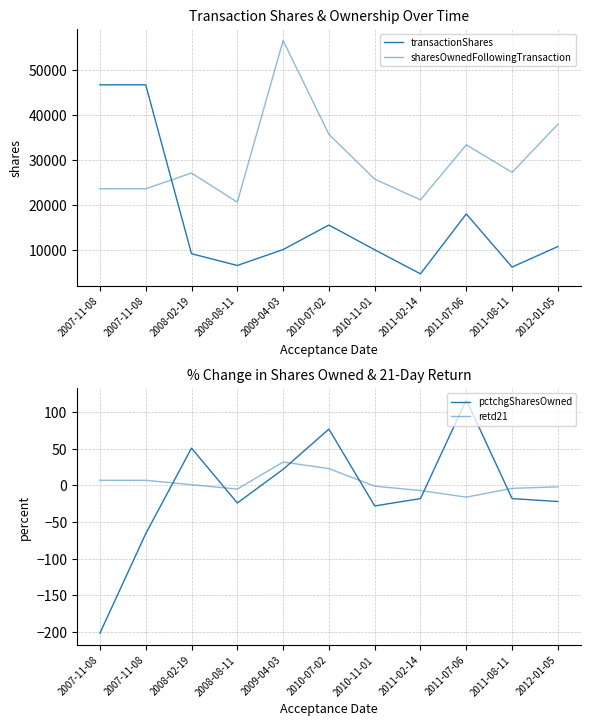

At which category does transactionShares reach its first local peak?

2010-07-02